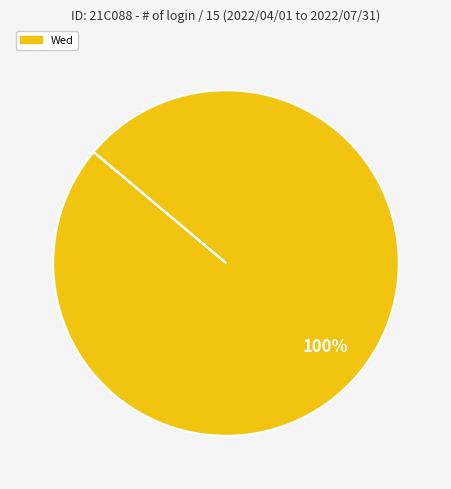

Does any single category account for the majority?

Yes